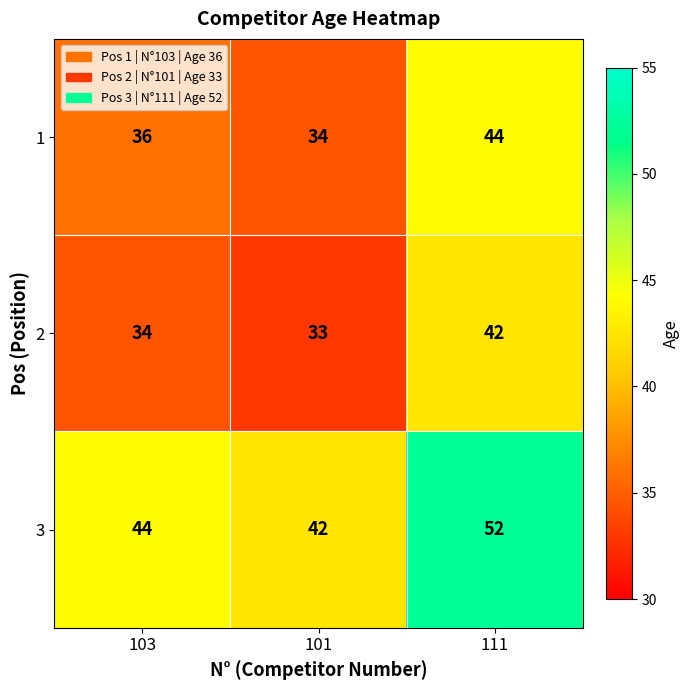

Count the number of categories in the chart.

3